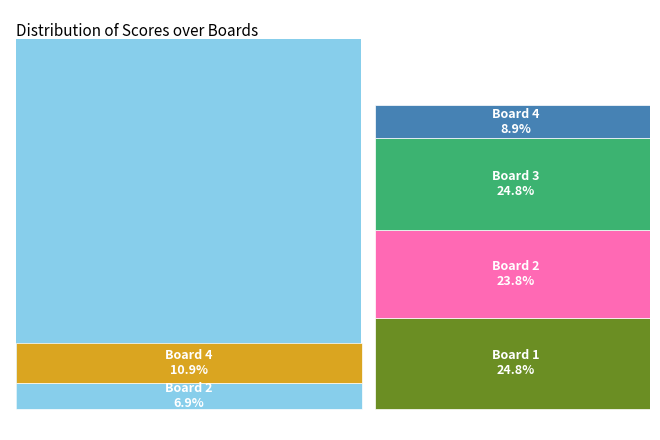

Does Board 3 account for over 50% of the chart?

No